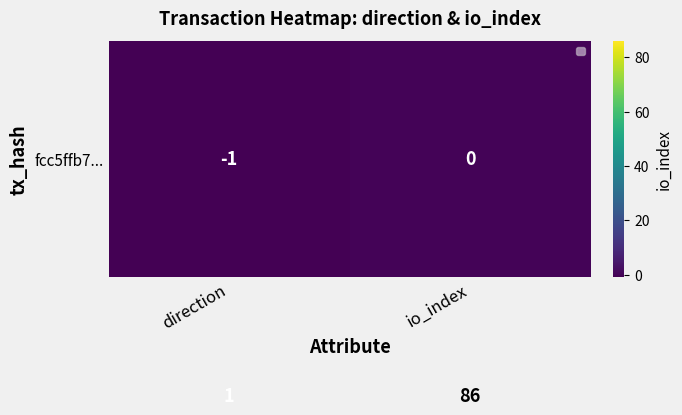

Which category has the highest value across all series?

io_index